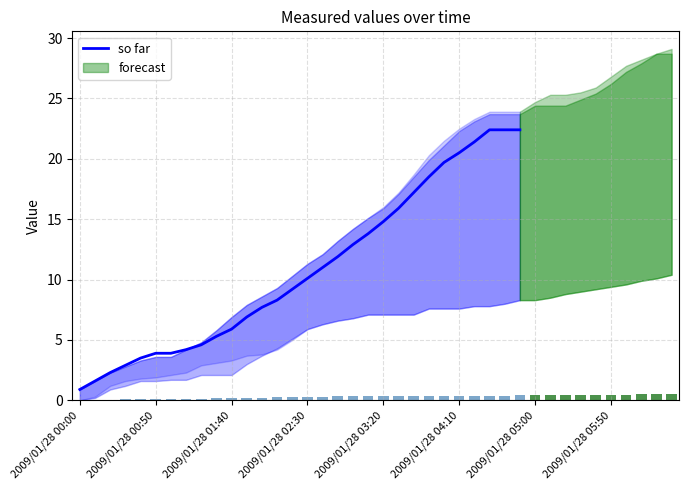

What is the highest value of the so far series?

22.4